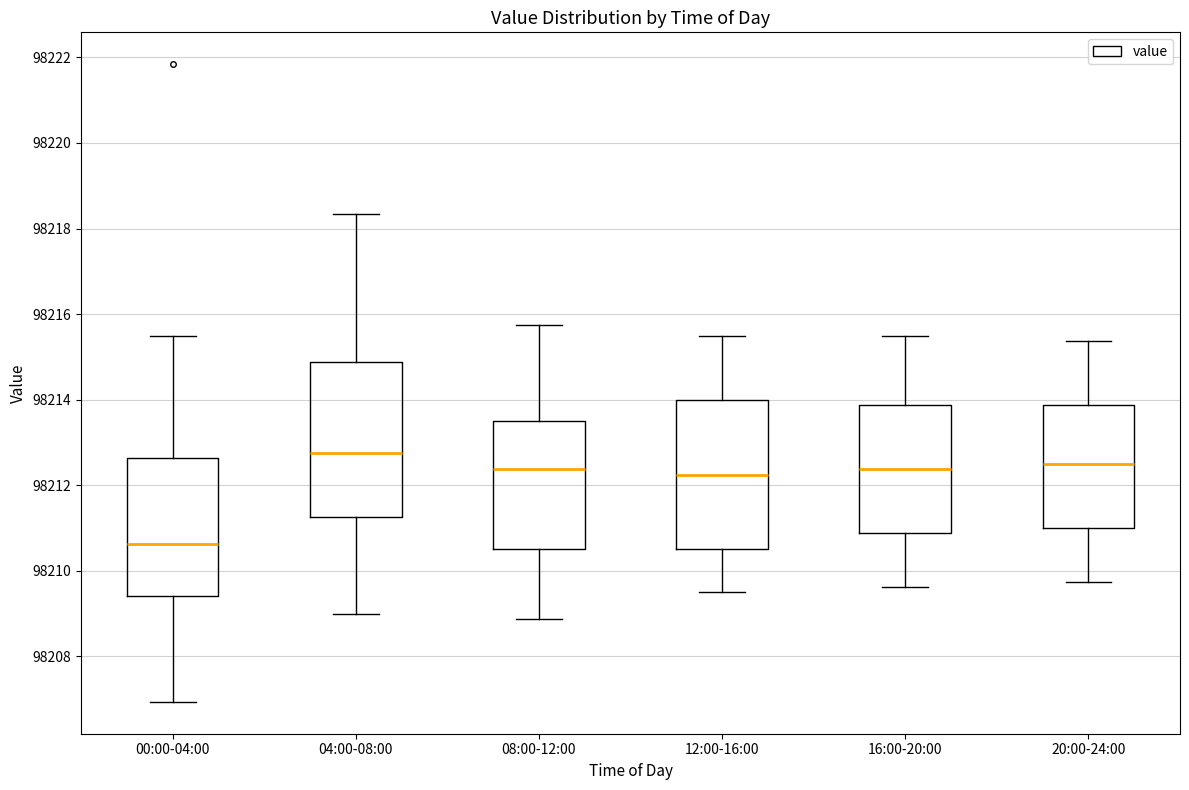

Reading left to right, transcribe this box plot: for each box, give where its median line is, the range the box spans, and where its two whiskers end, as read against the y-axis. The values are not printed on the chart, so give them approximately, as read against the axis.

00:00-04:00: median 98210.6, box 98209.4 to 98212.6, whiskers 98207.0 to 98215.6
04:00-08:00: median 98212.8, box 98211.2 to 98214.8, whiskers 98209.0 to 98218.4
08:00-12:00: median 98212.4, box 98210.6 to 98213.6, whiskers 98208.8 to 98215.8
12:00-16:00: median 98212.2, box 98210.6 to 98214.0, whiskers 98209.6 to 98215.6
16:00-20:00: median 98212.4, box 98210.8 to 98213.8, whiskers 98209.6 to 98215.6
20:00-24:00: median 98212.6, box 98211.0 to 98213.8, whiskers 98209.8 to 98215.4